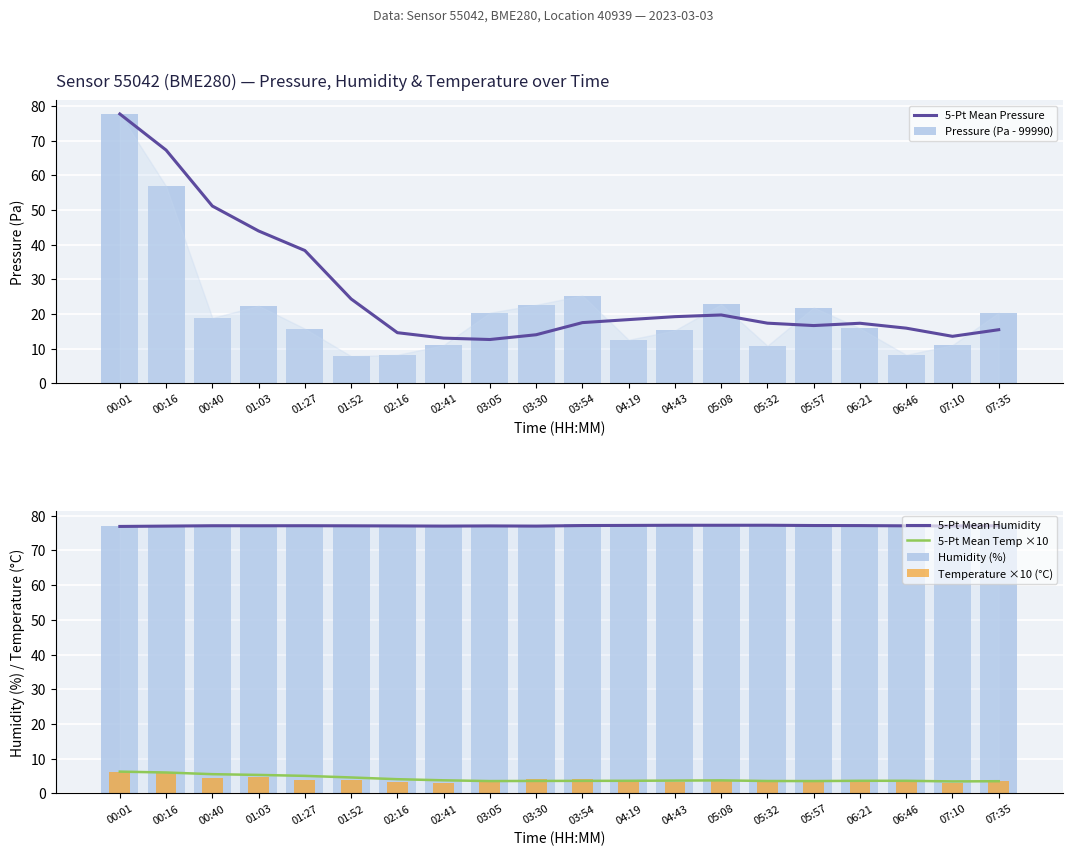

What is the value of the Pressure (Pa - 99990) bar at the 16th from the left?

21.9